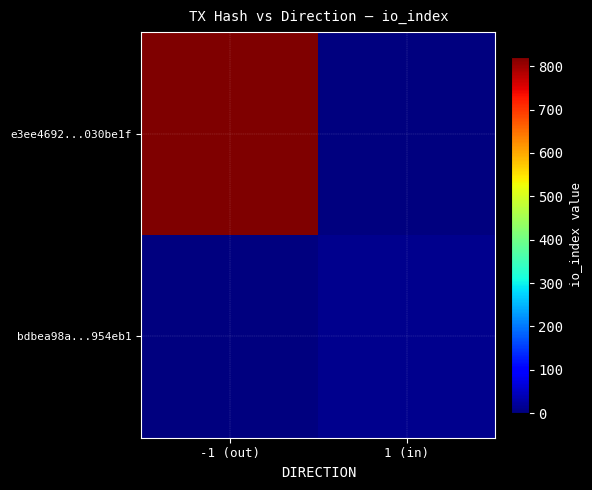

What is the difference between the highest and lowest values at -1 (out)?

822